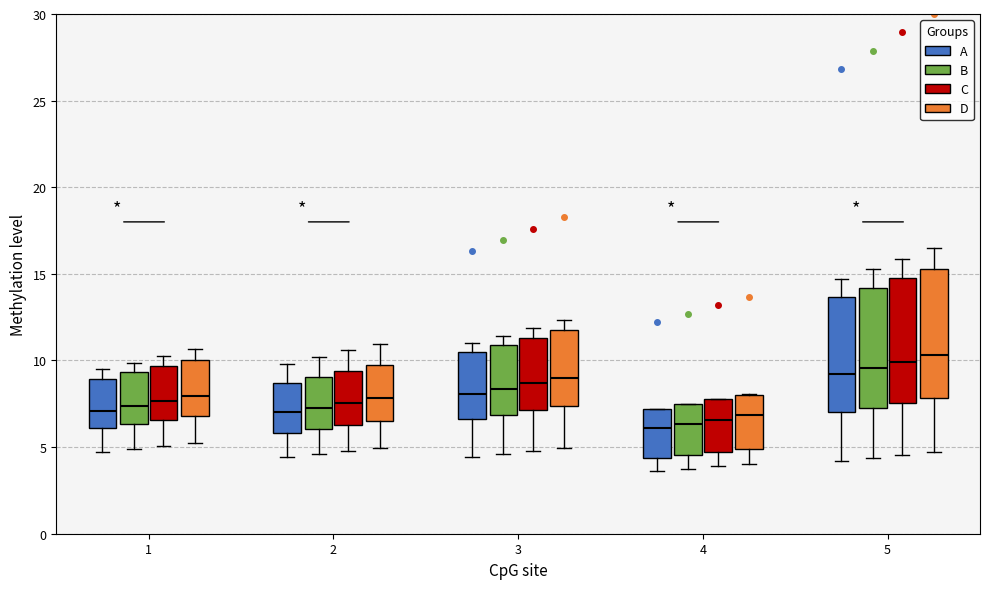

Reading left to right, transcribe this box plot: for each box, give where its median line is, the range the box spans, and where its two whiskers end, as read against the y-axis. The values are not printed on the chart, so give them approximately, as read against the axis.

1 (A): median 7.0, box 6.0 to 9.0, whiskers 4.5 to 9.5
1 (B): median 7.5, box 6.5 to 9.5, whiskers 5.0 to 10.0
1 (C): median 7.5, box 6.5 to 9.5, whiskers 5.0 to 10.5
1 (D): median 8.0, box 7.0 to 10.0, whiskers 5.5 to 10.5
2 (A): median 7.0, box 6.0 to 8.5, whiskers 4.5 to 10.0
2 (B): median 7.5, box 6.0 to 9.0, whiskers 4.5 to 10.0
2 (C): median 7.5, box 6.5 to 9.5, whiskers 5.0 to 10.5
2 (D): median 8.0, box 6.5 to 9.5, whiskers 5.0 to 11.0
3 (A): median 8.0, box 6.5 to 10.5, whiskers 4.5 to 11.0
3 (B): median 8.5, box 7.0 to 11.0, whiskers 4.5 to 11.5
3 (C): median 8.5, box 7.0 to 11.5, whiskers 5.0 to 12.0
3 (D): median 9.0, box 7.5 to 11.5, whiskers 5.0 to 12.5
4 (A): median 6.0, box 4.5 to 7.0, whiskers 3.5 to 7.0
4 (B): median 6.5, box 4.5 to 7.5, whiskers 3.5 to 7.5
4 (C): median 6.5, box 4.5 to 7.5, whiskers 4.0 to 8.0
4 (D): median 7.0, box 5.0 to 8.0, whiskers 4.0 to 8.0
5 (A): median 9.0, box 7.0 to 13.5, whiskers 4.0 to 14.5
5 (B): median 9.5, box 7.5 to 14.0, whiskers 4.5 to 15.5
5 (C): median 10.0, box 7.5 to 14.5, whiskers 4.5 to 16.0
5 (D): median 10.5, box 8.0 to 15.5, whiskers 4.5 to 16.5